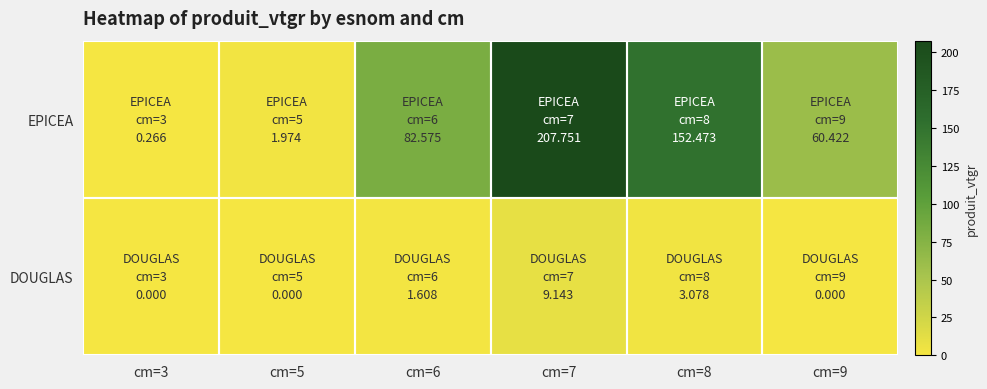

What is the spread (max minus min) of values at cm=5?

2.0